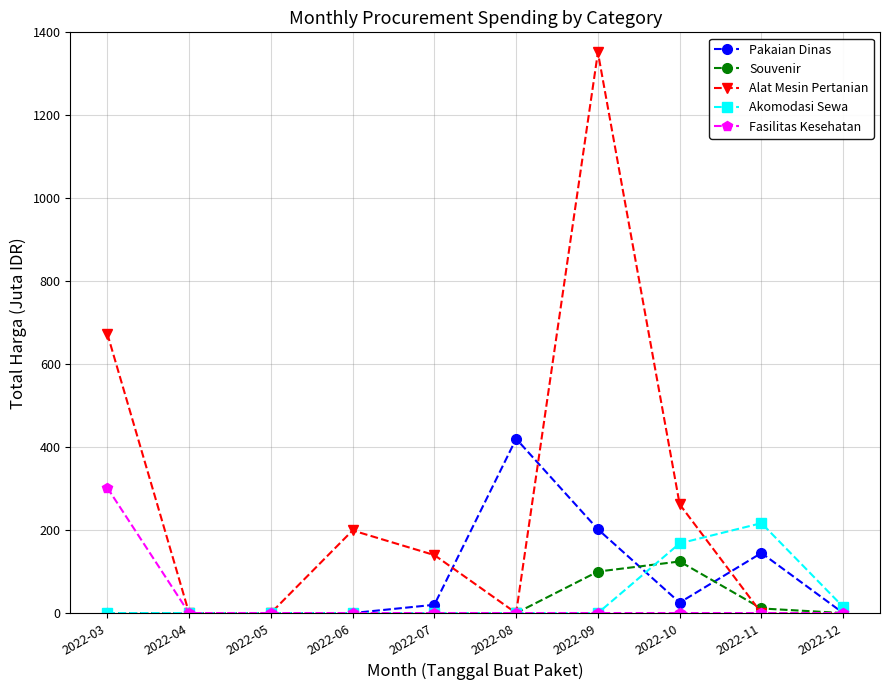

Which category has the highest value across all series?

2022-09